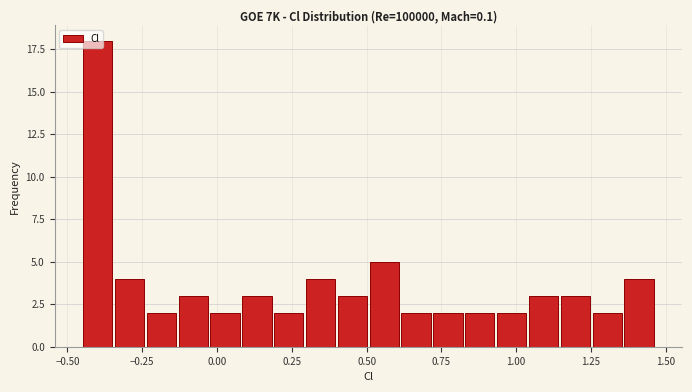

Read against the x-axis, roughly where is the centre of the tallest bar?

-0.40